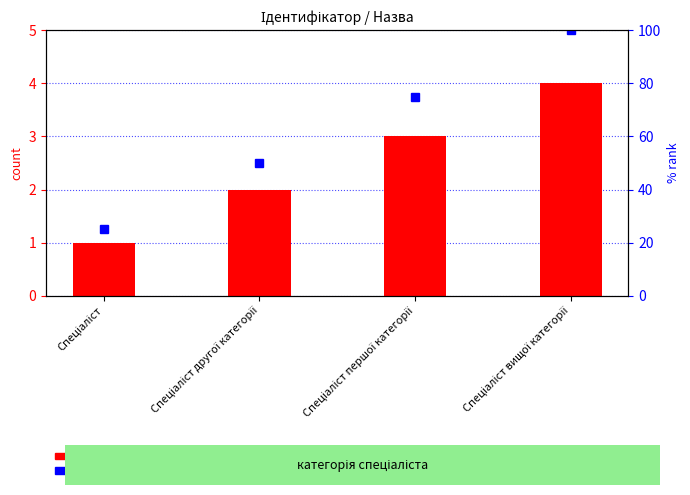

What is the label of the 1st bar from the right?

Спеціаліст вищої категорії